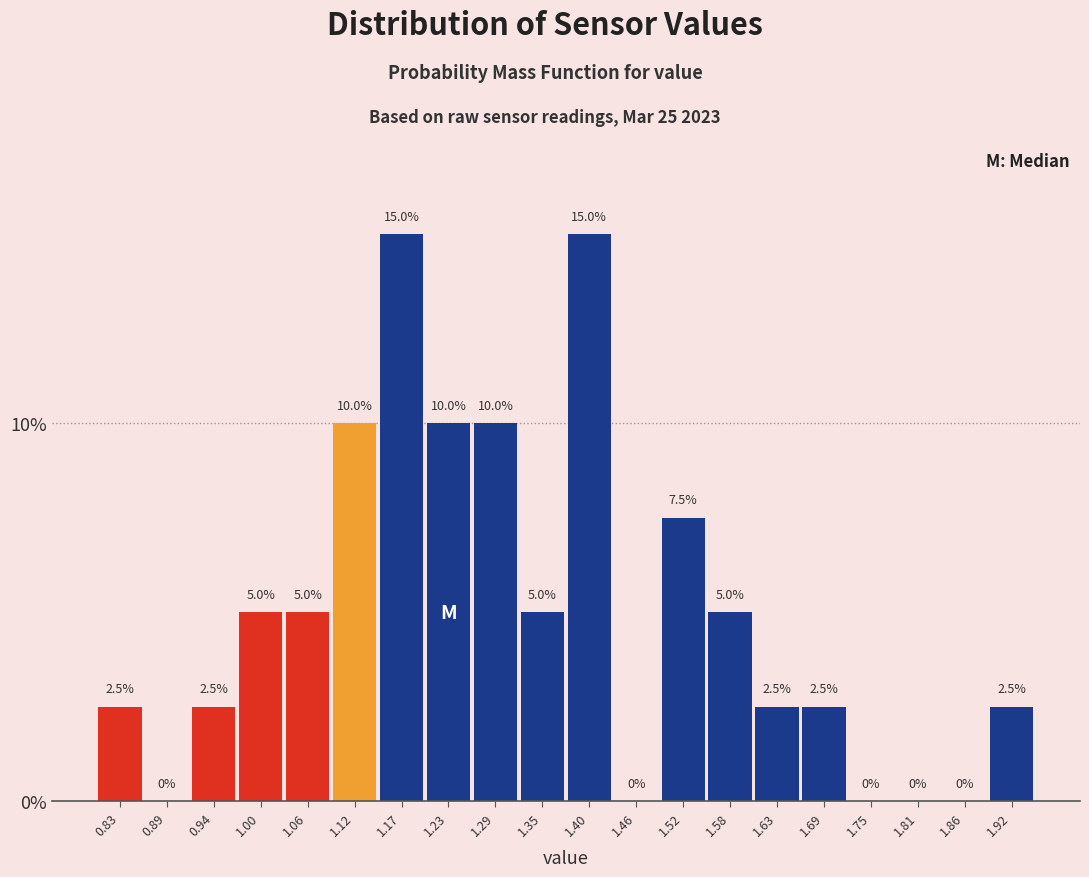

Reading left to right, list every bar in this chart as the range it spans on the x-axis followed by its height. The bar edges are not printed on the chart, so give them approximately, as read against the axis.

0.80 to 0.86: 2.5
0.86 to 0.92: 0.0
0.92 to 0.97: 2.5
0.97 to 1.03: 5.0
1.03 to 1.09: 5.0
1.09 to 1.15: 10.0
1.15 to 1.20: 15.0
1.20 to 1.26: 10.0
1.26 to 1.32: 10.0
1.32 to 1.38: 5.0
1.38 to 1.43: 15.0
1.43 to 1.49: 0.0
1.49 to 1.55: 7.5
1.55 to 1.61: 5.0
1.61 to 1.66: 2.5
1.66 to 1.72: 2.5
1.72 to 1.78: 0.0
1.78 to 1.84: 0.0
1.84 to 1.89: 0.0
1.89 to 1.95: 2.5